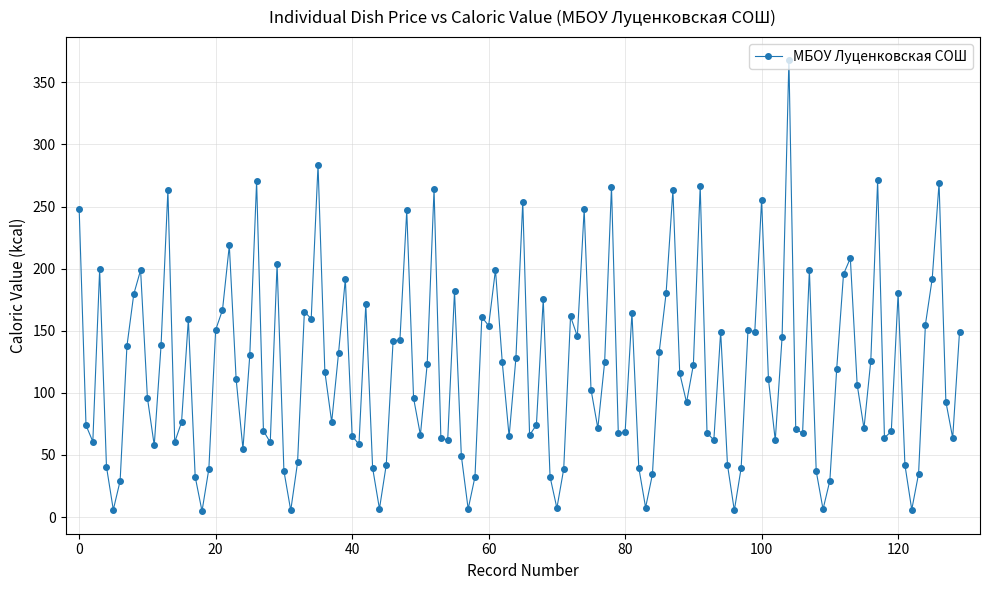

How many data points are less than 111?

65